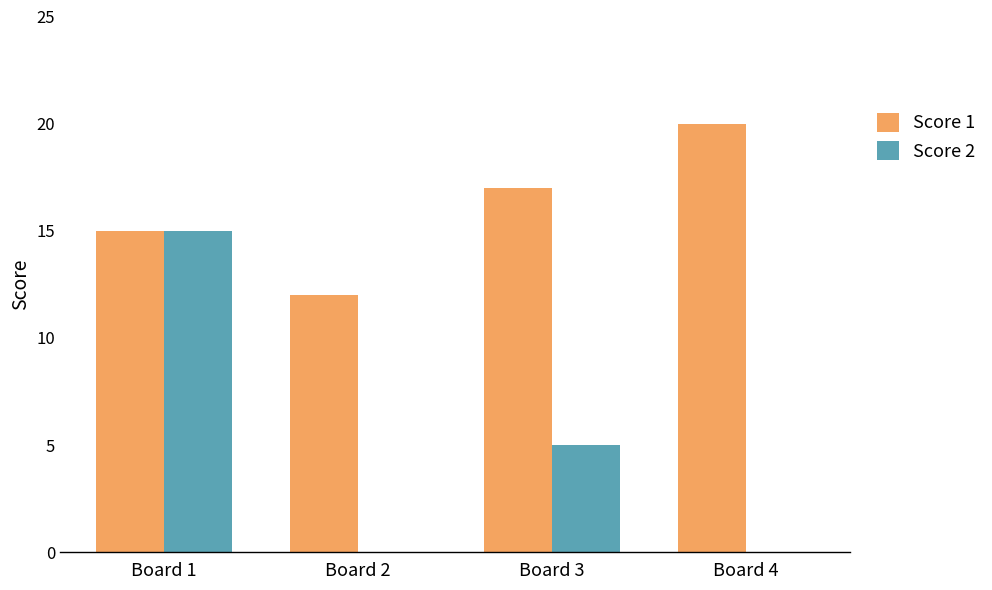

What is the maximum value shown in the chart?

20